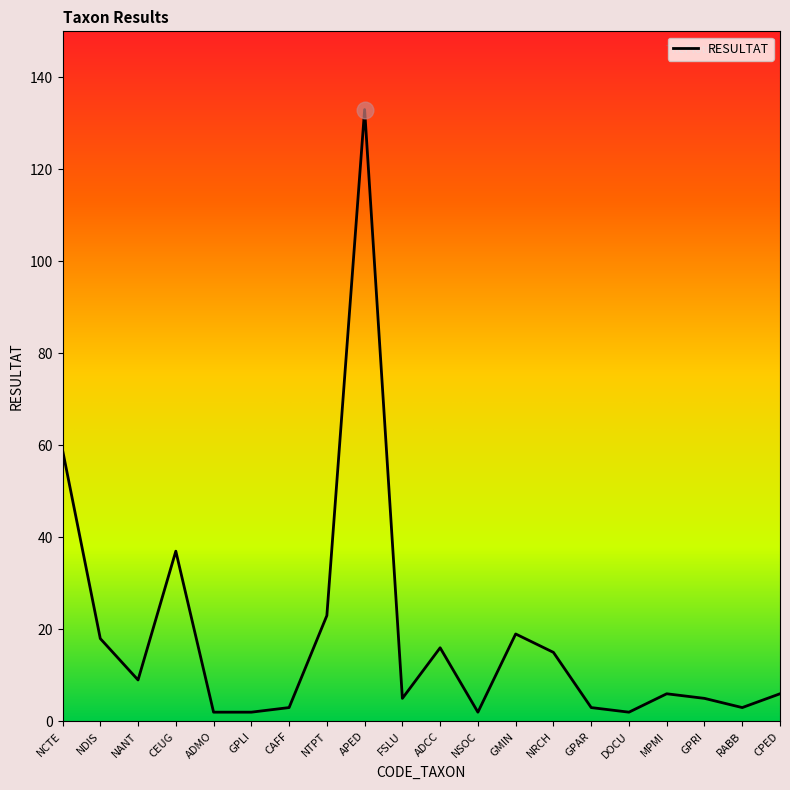

What is the ratio of the value at GMIN to the value at FSLU?

3.8